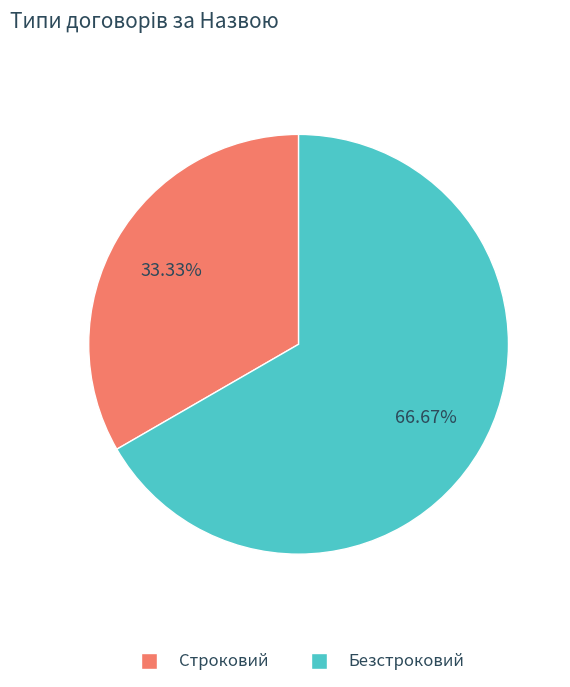

Which has a higher value, Безстроковий or Строковий?

Безстроковий